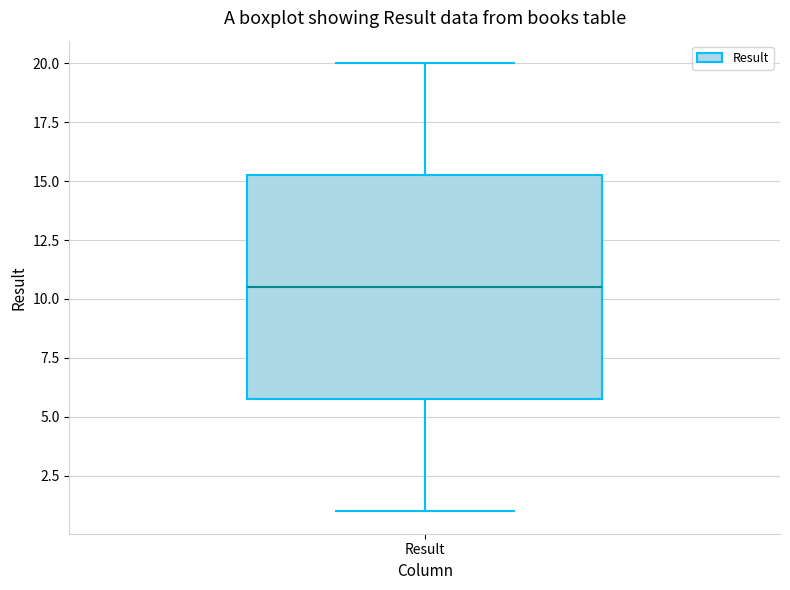

Where does the upper whisker of the box for Result end on the y-axis? The values are not printed on the chart, so give them approximately, as read against the axis.

20.0